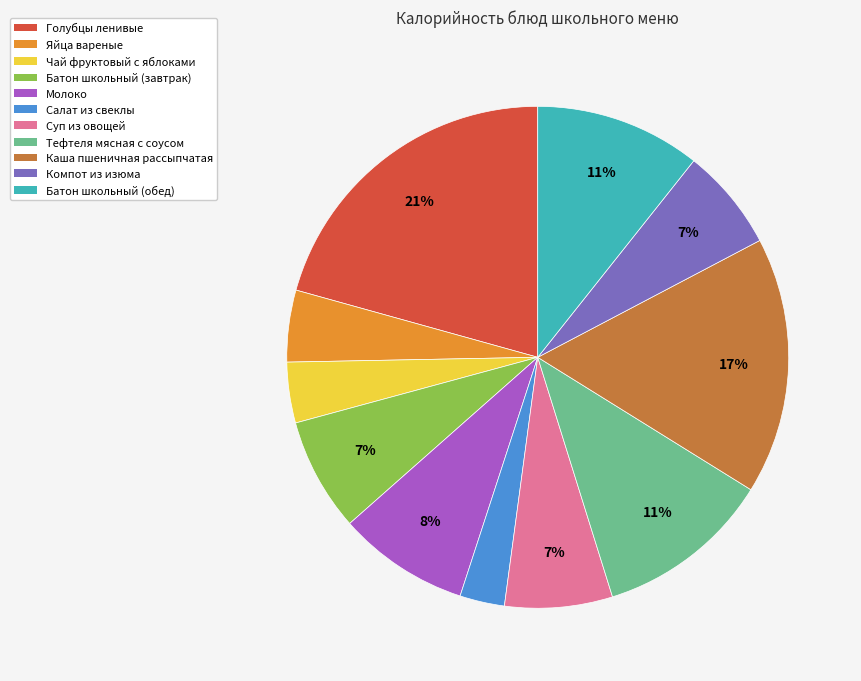

Is it true that Батон школьный (обед) is 11% of the pie?

True